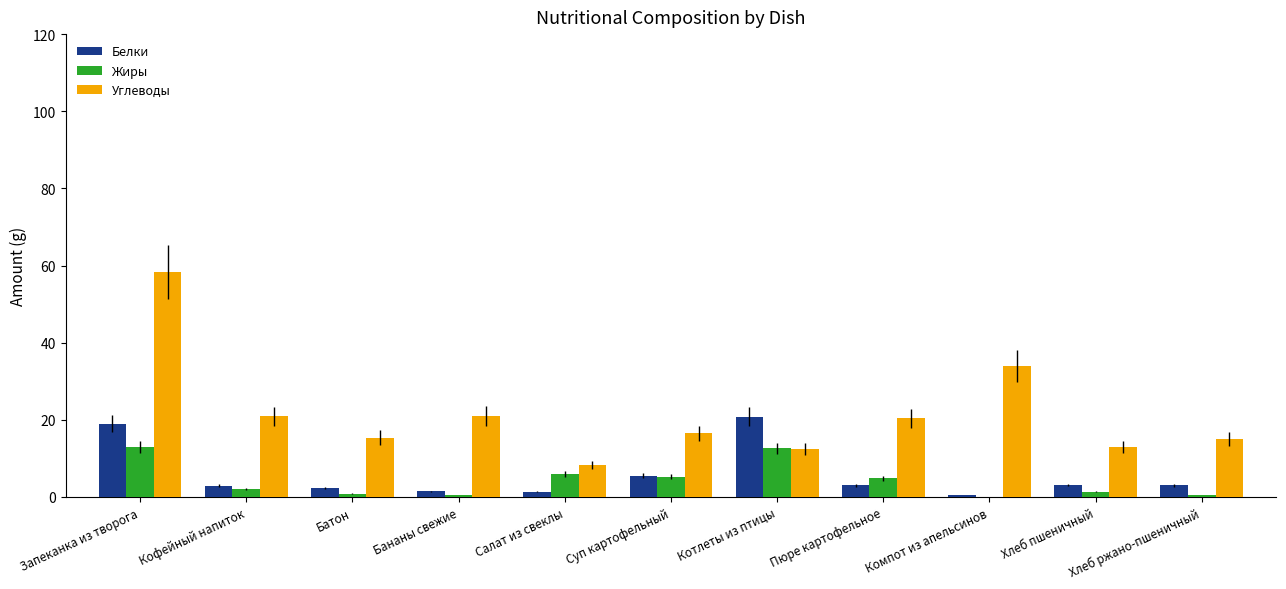

Is it true that Жиры equals 4.0 at Котлеты из птицы?

False